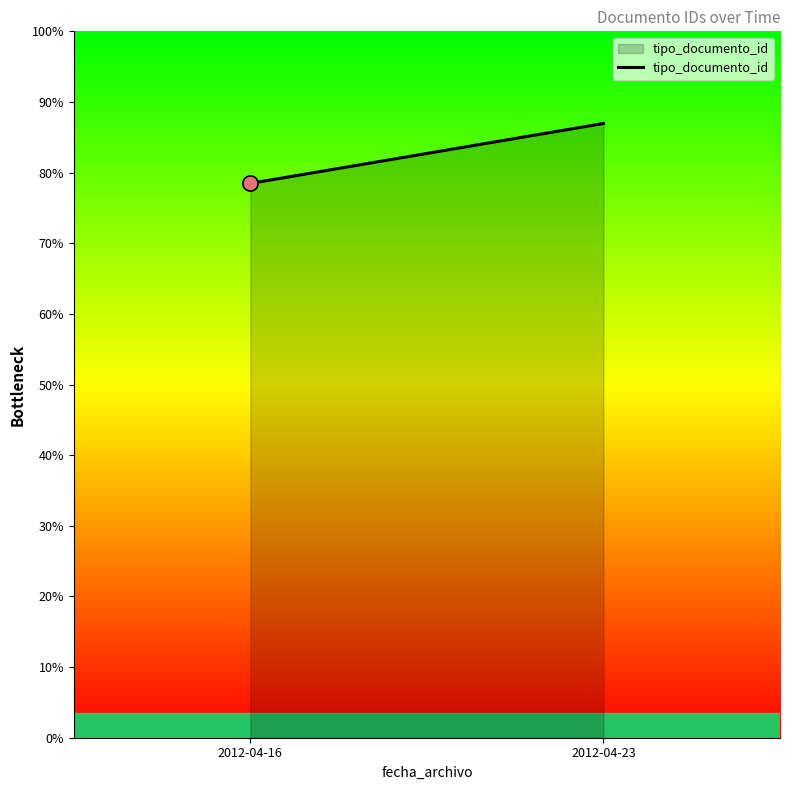

Which has a higher value, 2012-04-23 or 2012-04-16?

2012-04-23